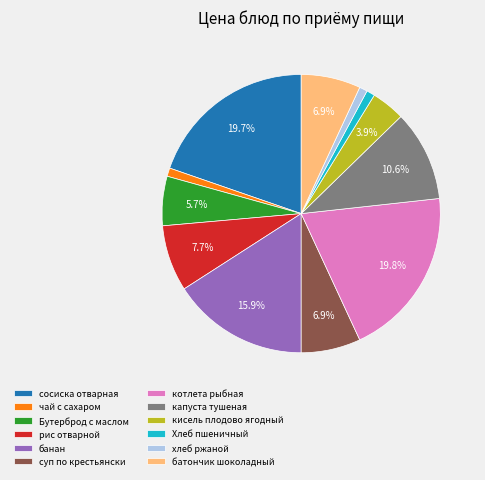

Combined, do батончик шоколадный and банан account for over 50%?

No